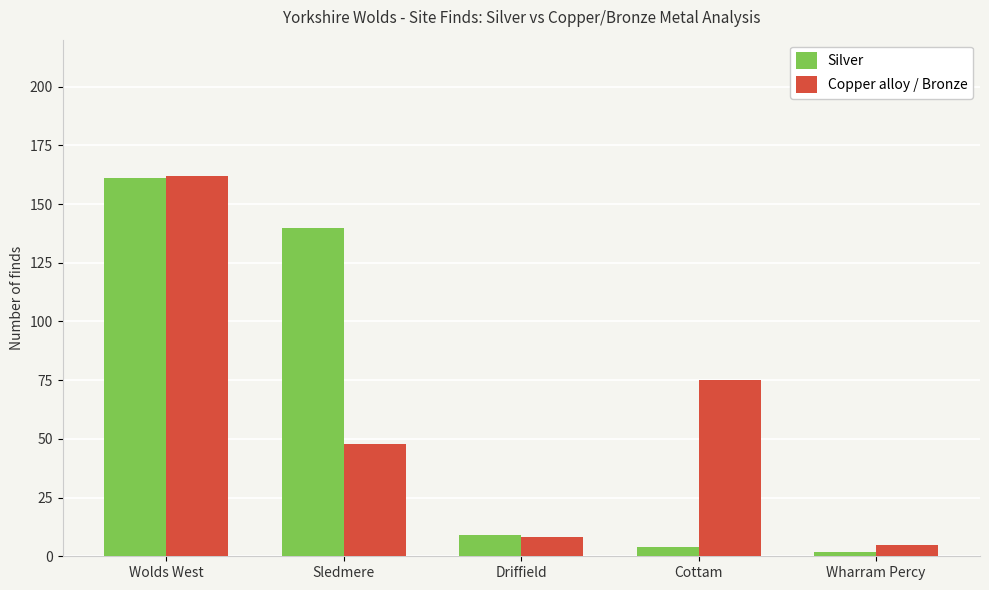

Which series has the largest range (max minus min)?

Silver